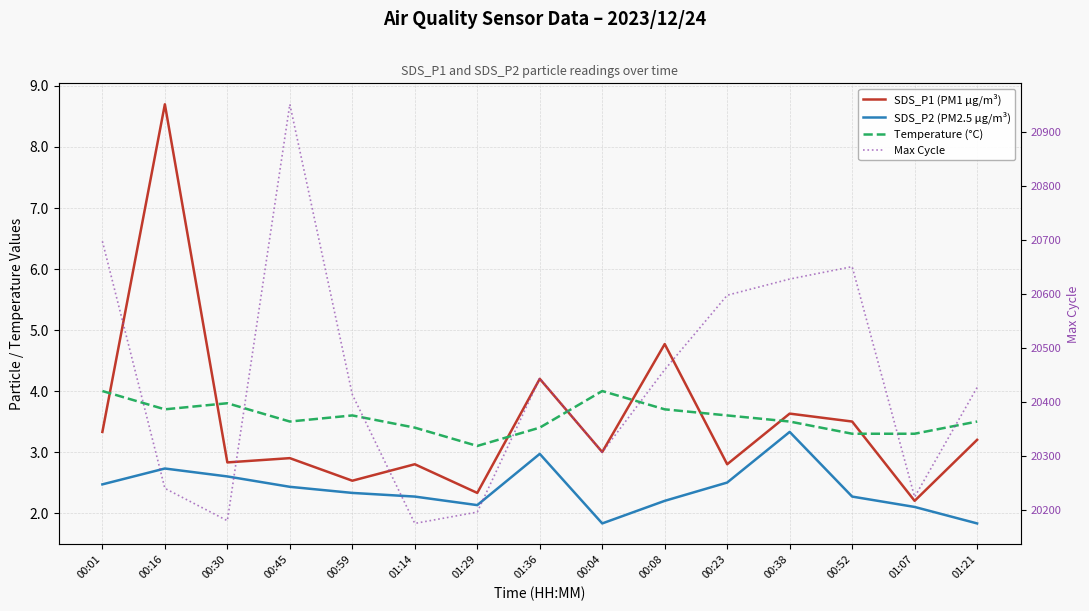

Read the Temperature (°C) value at 01:29.

3.1